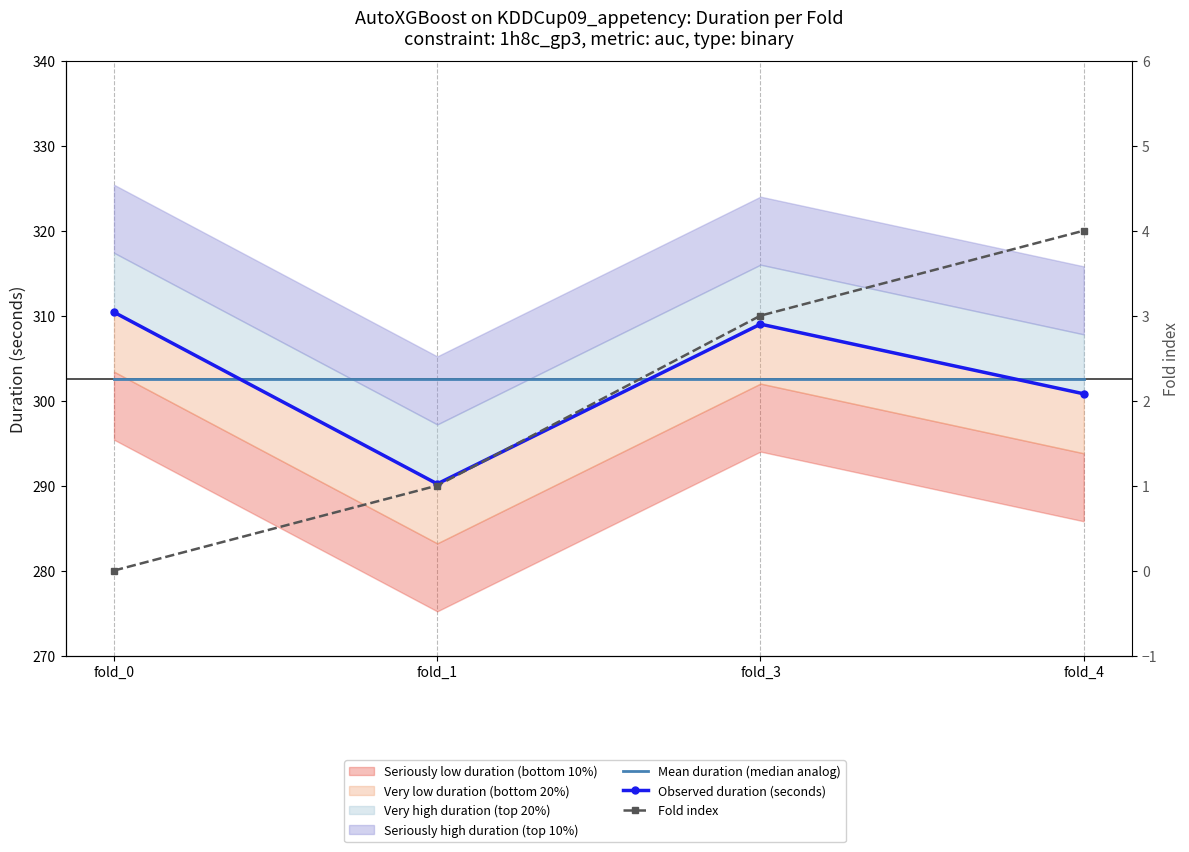

What is the approximate value of Fold index at fold_1?

1.0